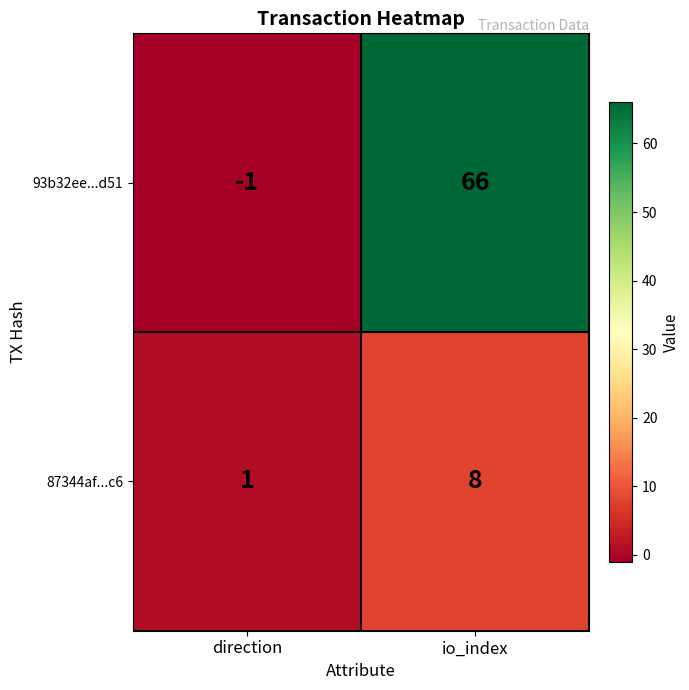

Read the 87344af...c6 value at io_index.

8